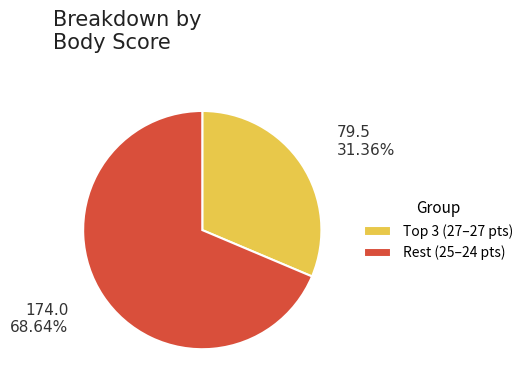

Rank the categories by value from highest to lowest.

Rest (25–24 pts), Top 3 (27–27 pts)